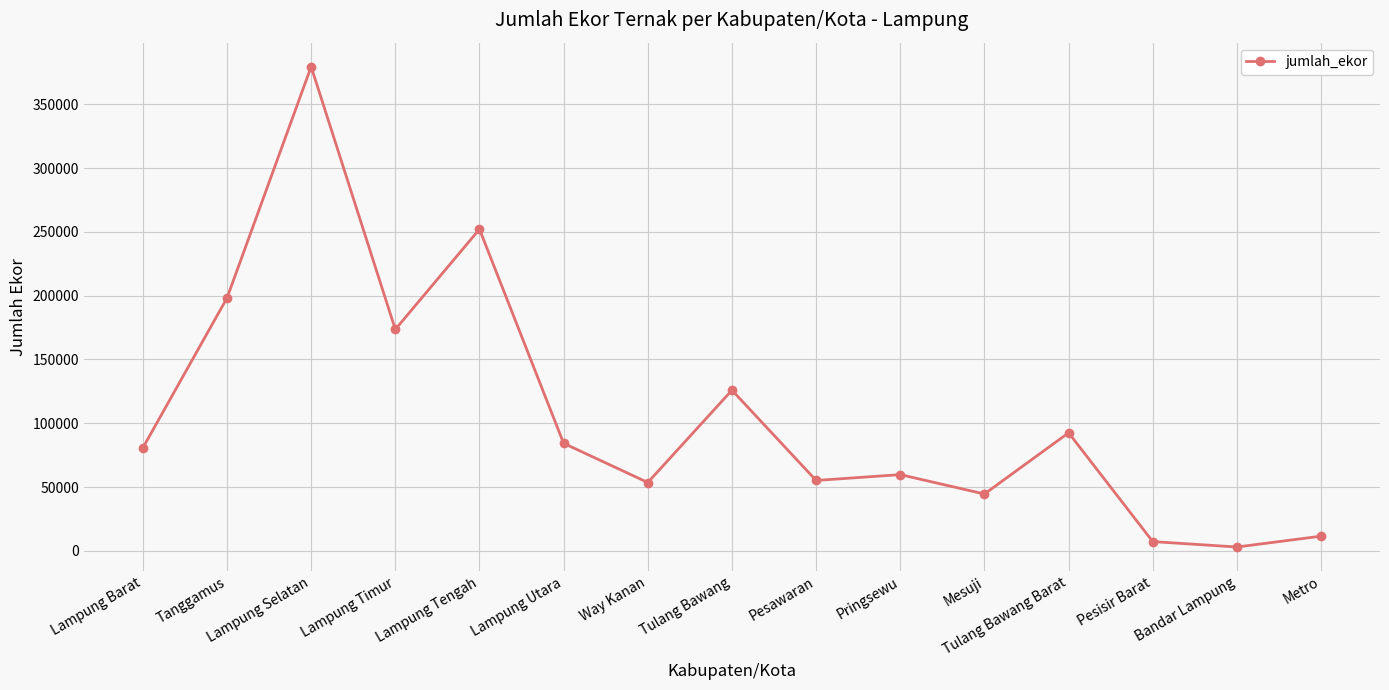

What is the label of the 8th point from the right?

Tulang Bawang